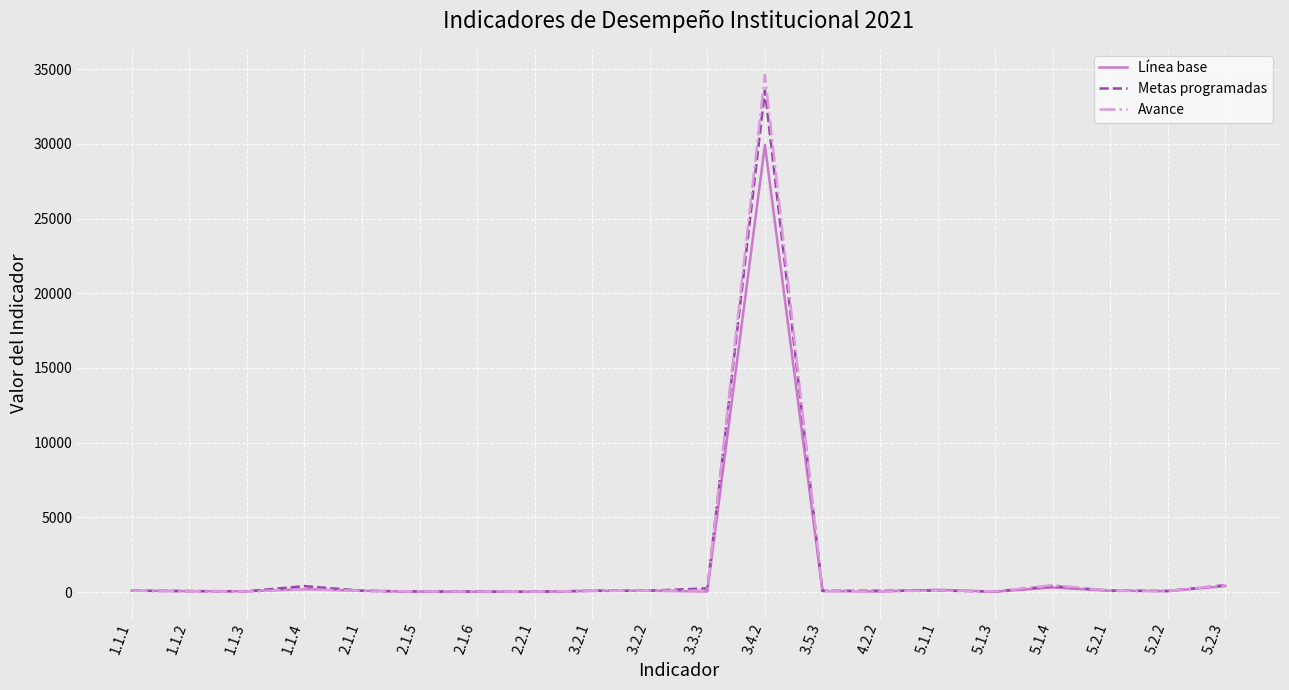

Which series has the widest spread of values?

Avance